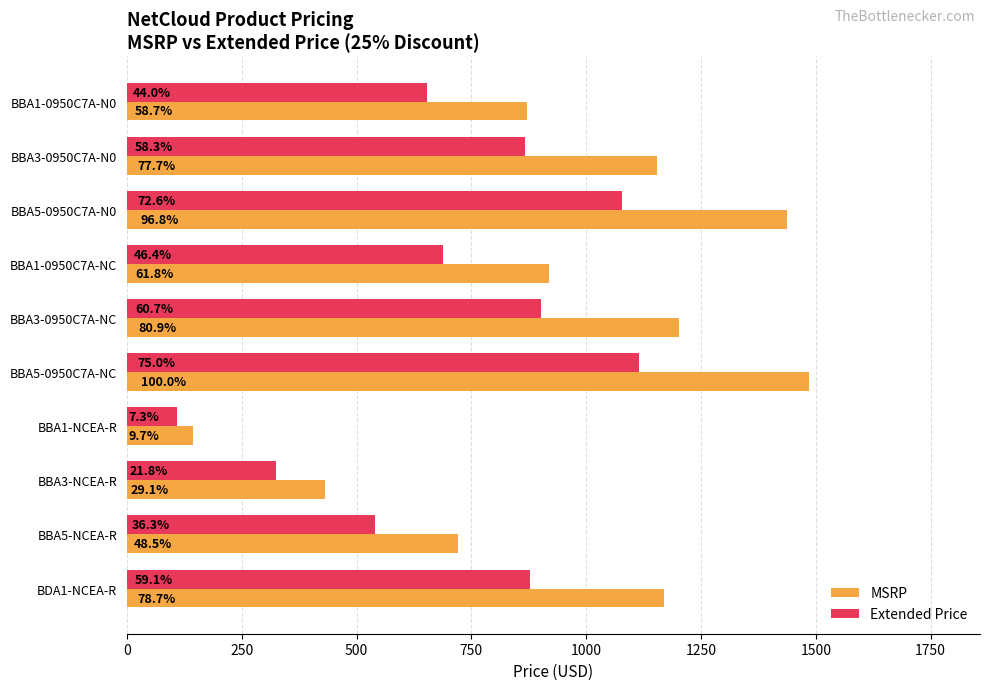

What are all the series names shown in the legend?

MSRP, Extended Price